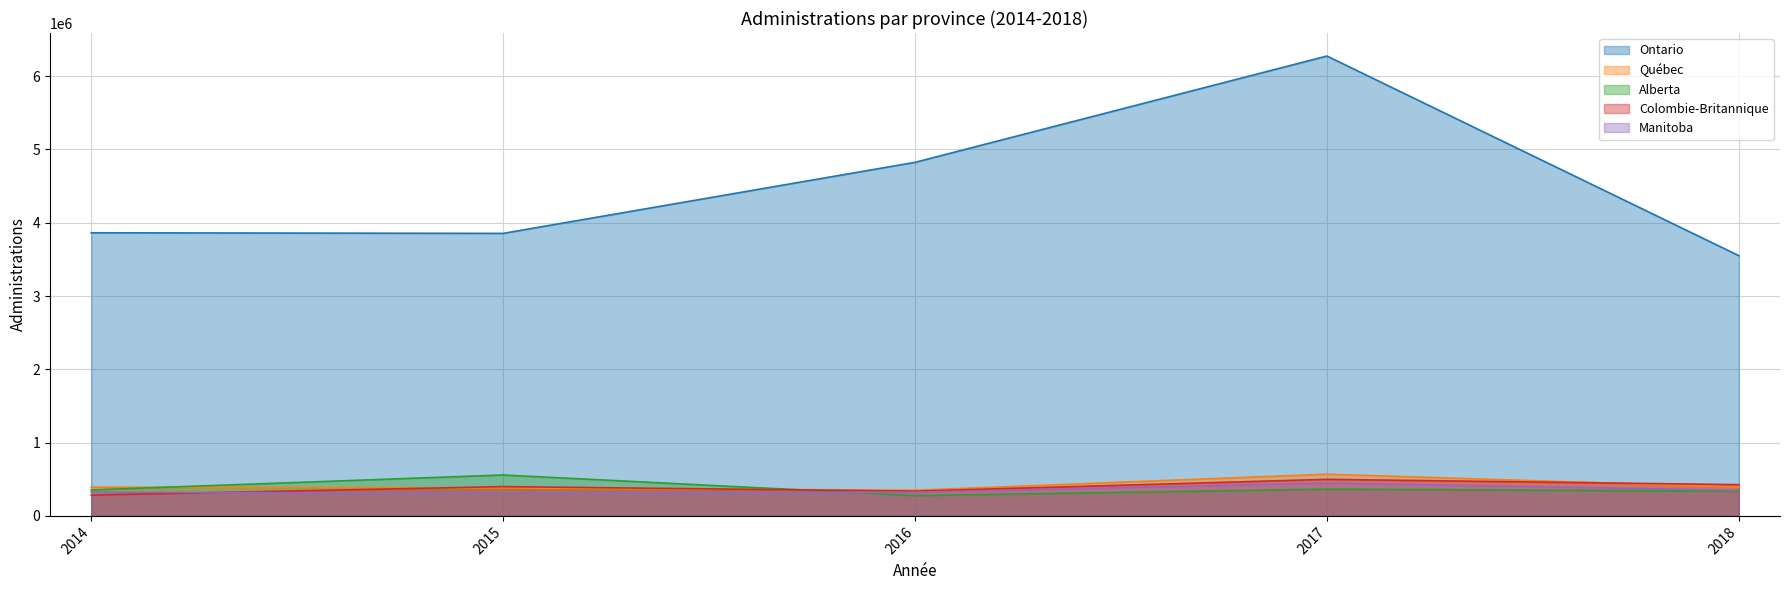

What are all the series names shown in the legend?

Ontario, Québec, Alberta, Colombie-Britannique, Manitoba